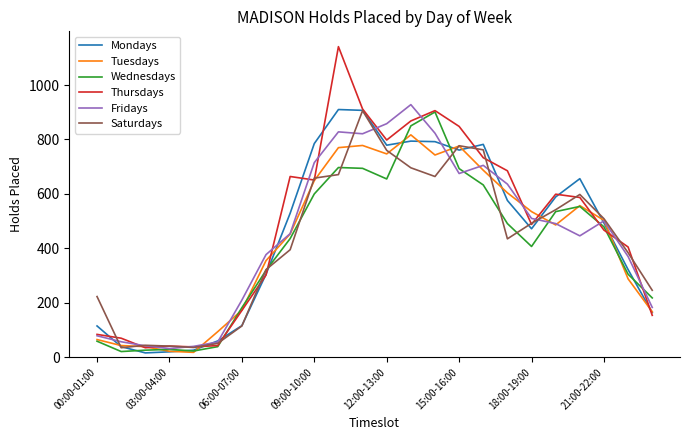

How many lines are shown in the chart?

6